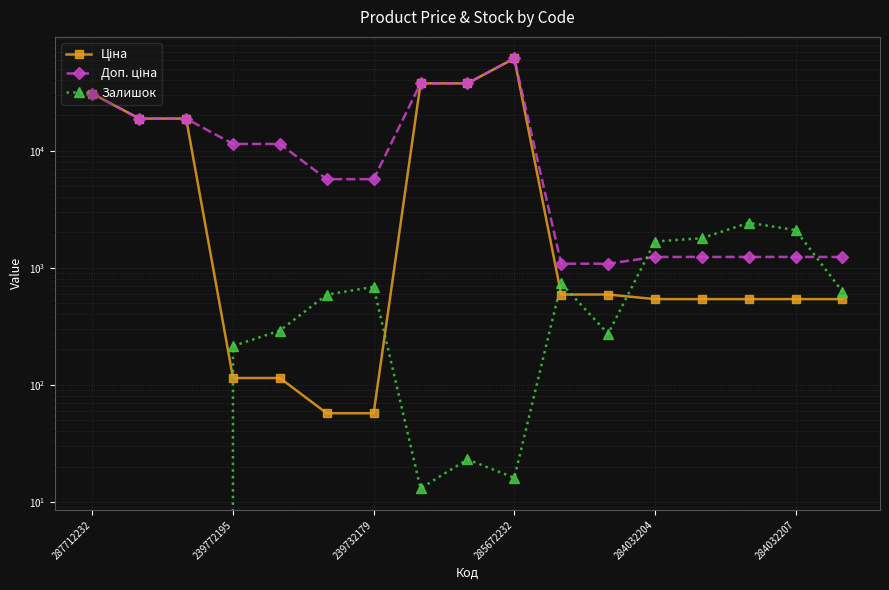

Rank the series by their average value, from highest to lowest.

Доп. ціна, Ціна, Залишок